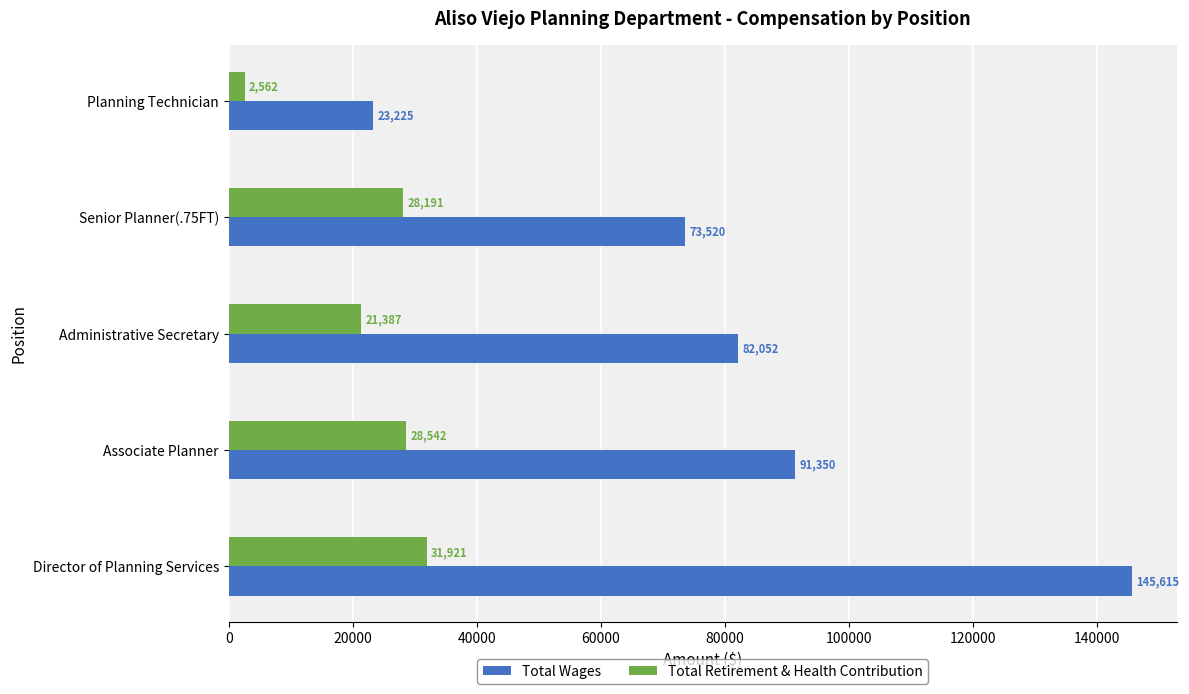

The value of Total Retirement & Health Contribution at Senior Planner(.75FT) is 40117. True or false?

False